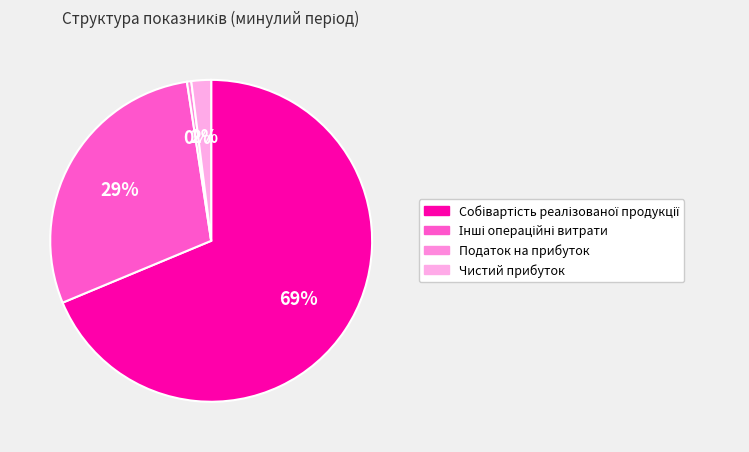

Rank the categories by value from highest to lowest.

Собівартість реалізованої продукції, Інші операційні витрати, Чистий прибуток, Податок на прибуток